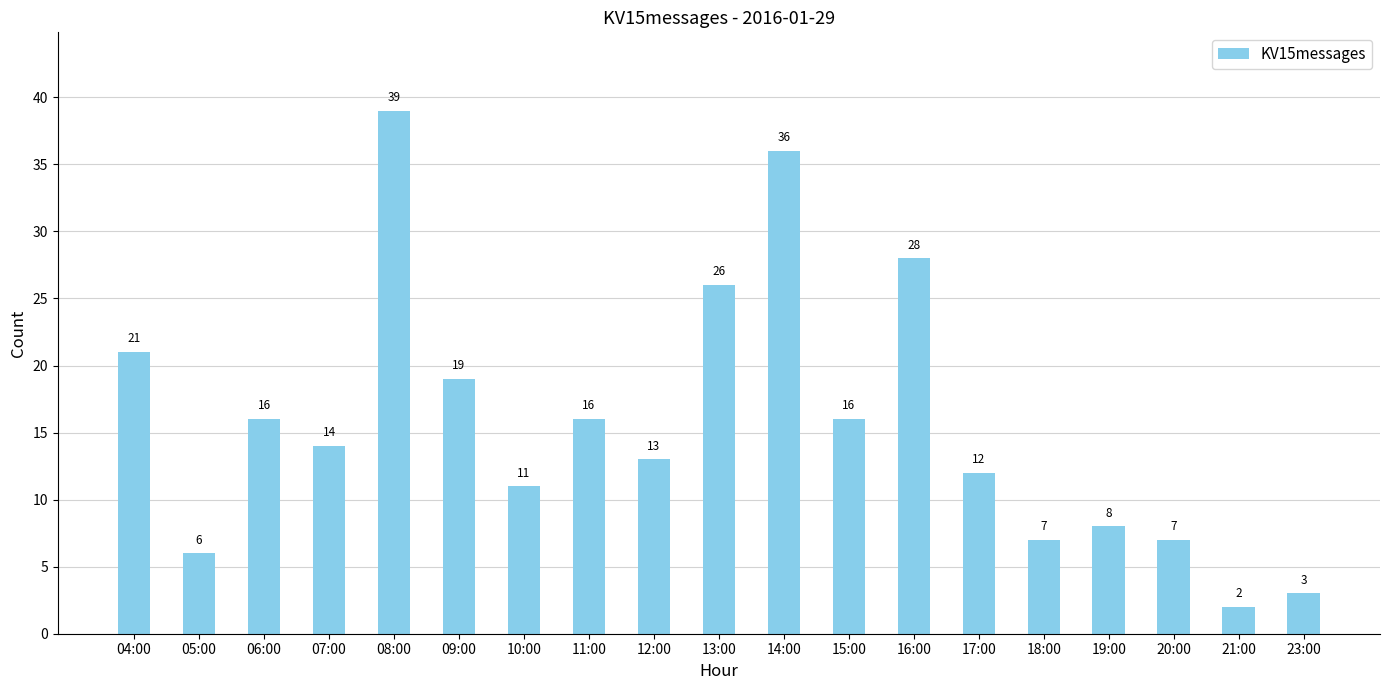

What is the label of the 7th bar from the right?

16:00